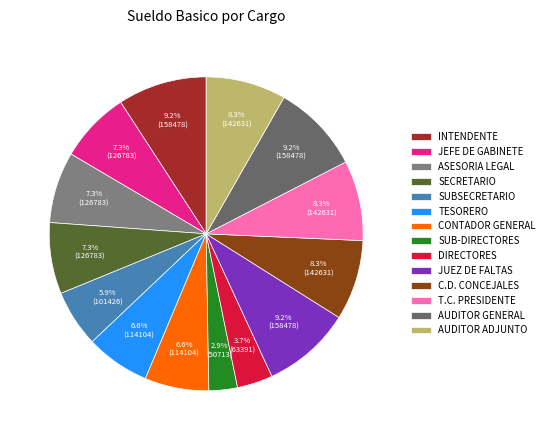

To the nearest percent, what is the combined percentage of AUDITOR GENERAL and INTENDENTE?

18%